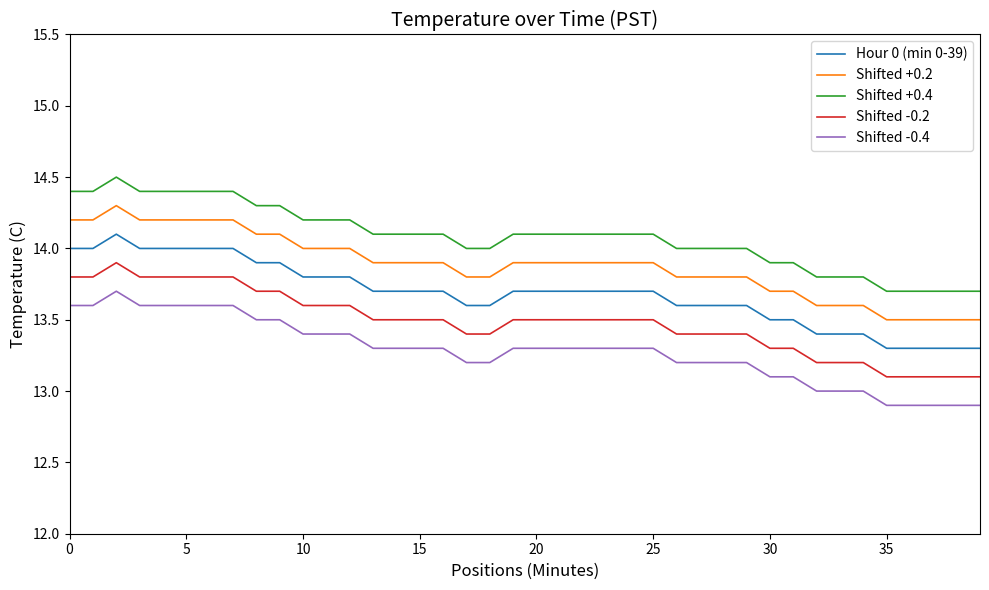

Does the chart display data point markers on the line(s)?

No